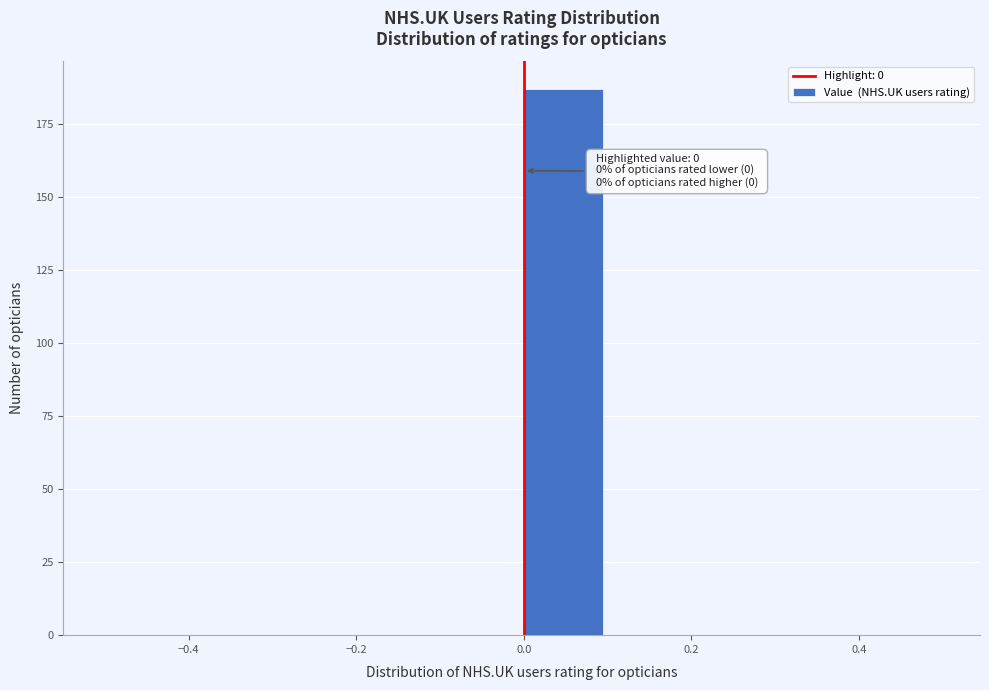

Which range on the x-axis has the tallest bar?

0.0 to 0.1